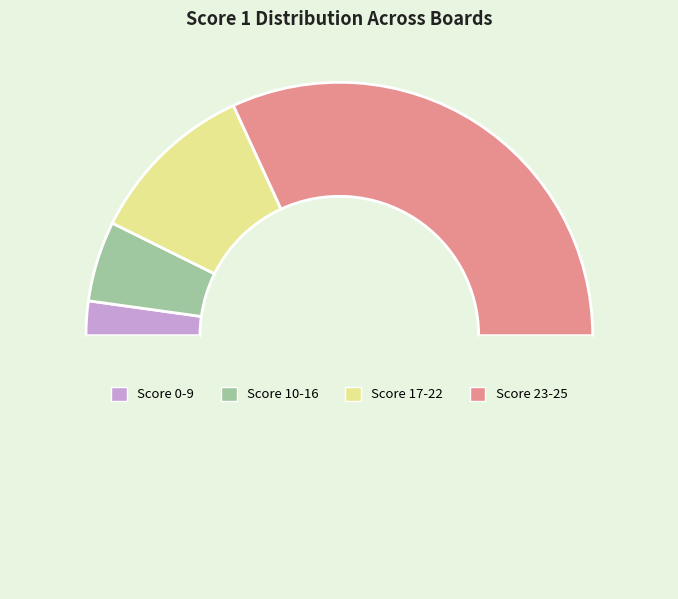

How many slices are in this pie chart?

5